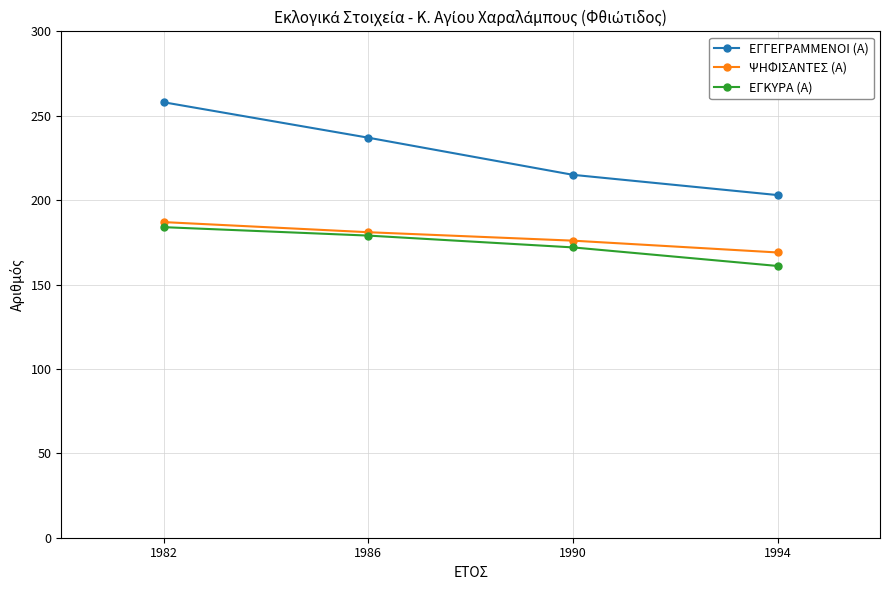

What is the difference between the maximum and second lowest values in the ΕΓΚΥΡΑ (Α) series?

12